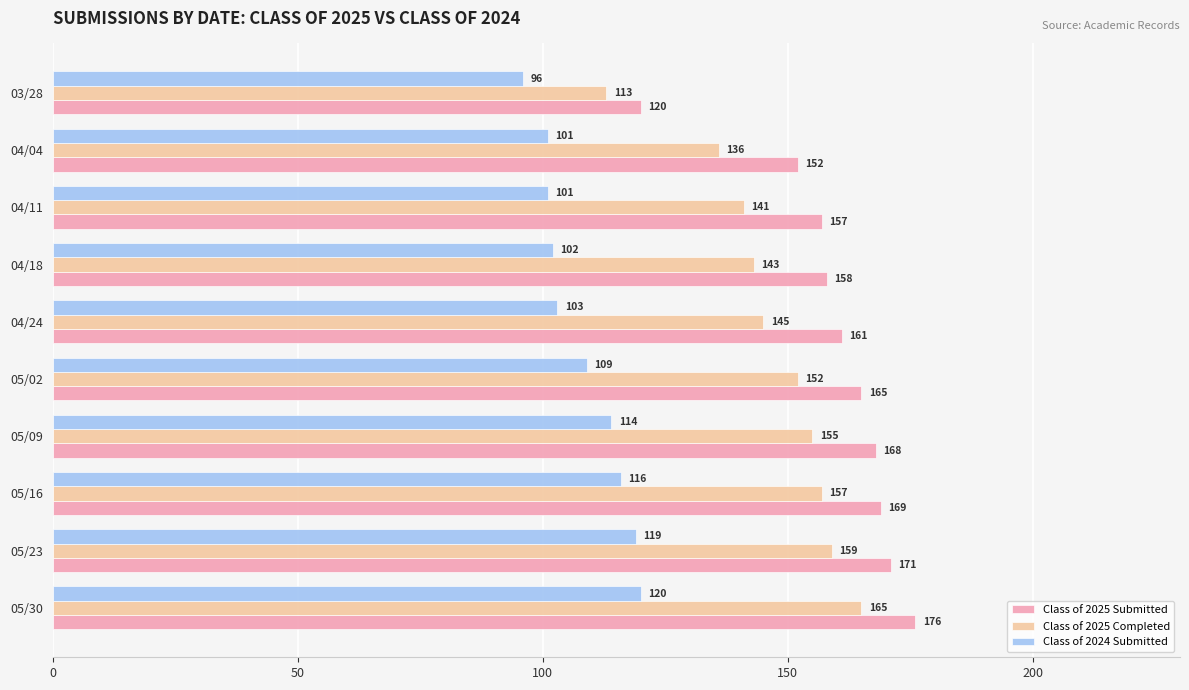

At 04/04, list the series in order from largest to smallest.

Class of 2025 Submitted, Class of 2025 Completed, Class of 2024 Submitted